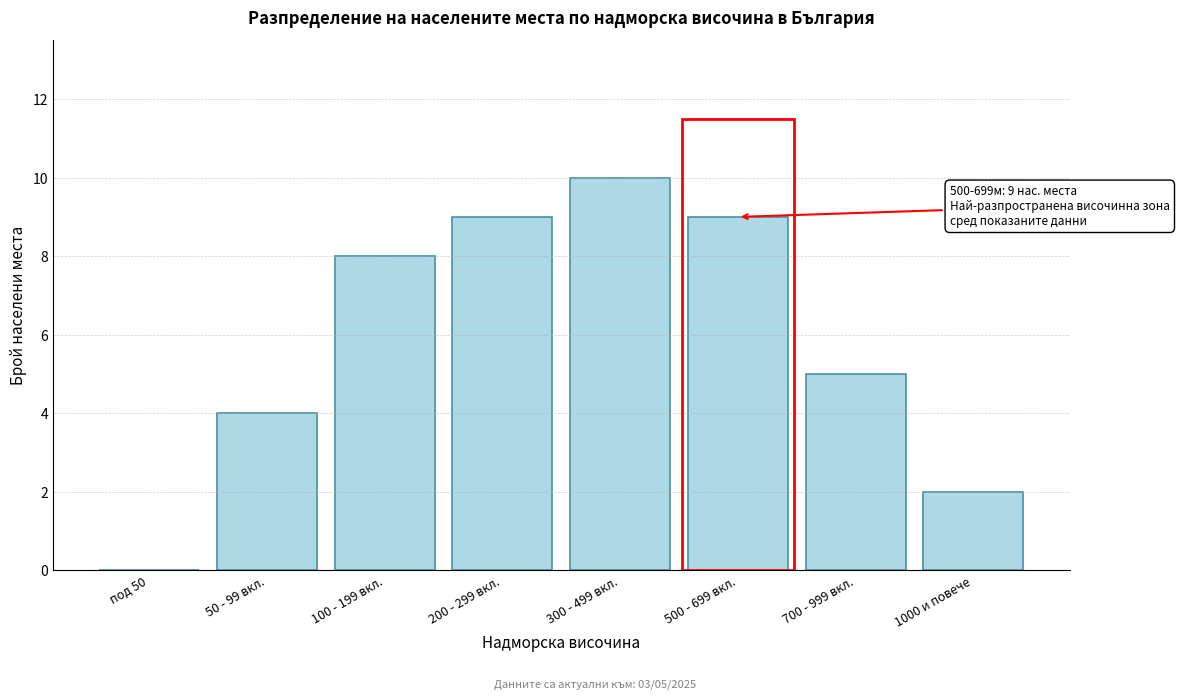

Reading right to left, extract all data points from this chart.

1000 и повече=2	700 - 999 вкл.=5	500 - 699 вкл.=9	300 - 499 вкл.=10	200 - 299 вкл.=9	100 - 199 вкл.=8	50 - 99 вкл.=4	под 50=0